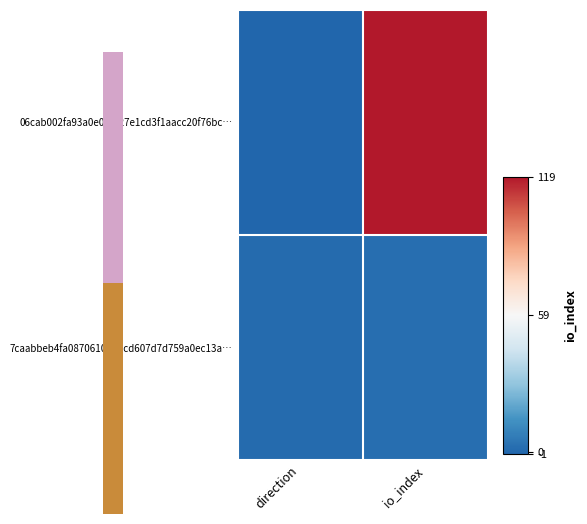

Reading left to right, extract all data points from this chart.

06cab002fa93a0e0fed27e1cd3f1aacc20f76bc…: direction=-1	io_index=119
7caabbeb4fa087061048bcd607d7d759a0ec13a…: direction=1	io_index=2